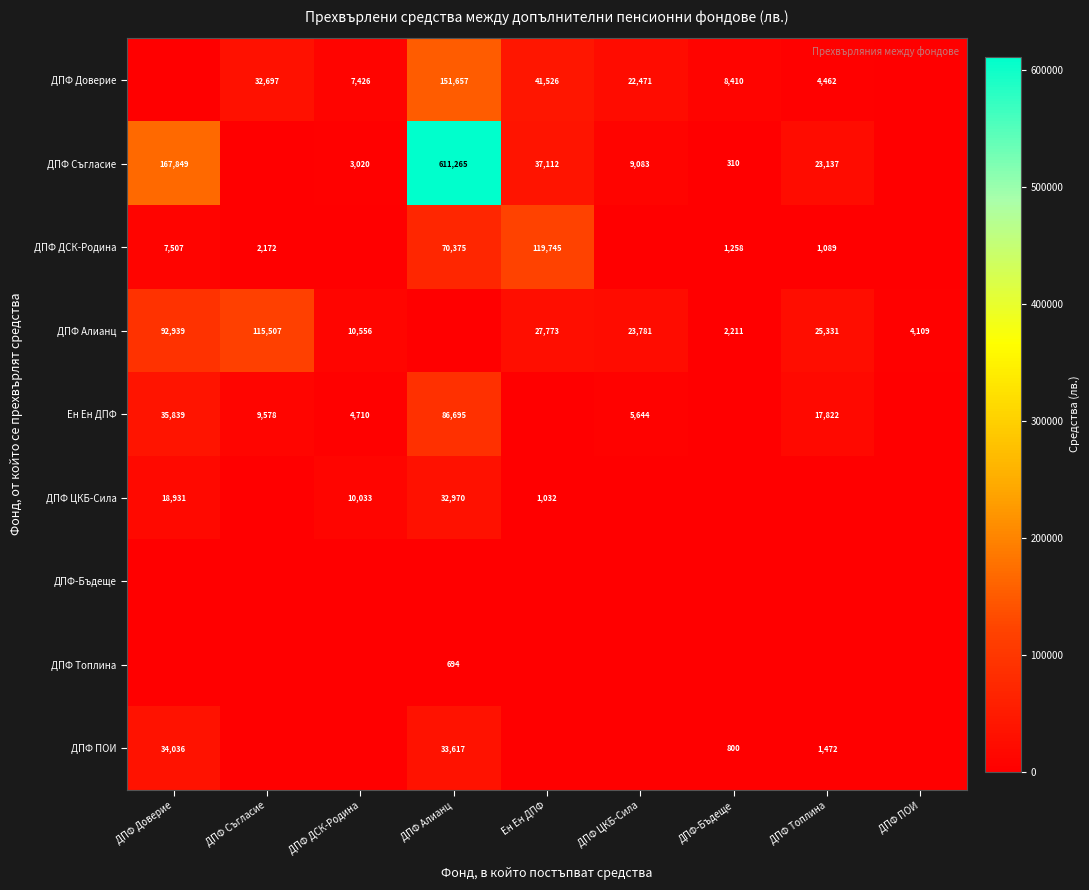

Is it true that ДПФ ДСК-Родина equals 603 at ДПФ Топлина?

False